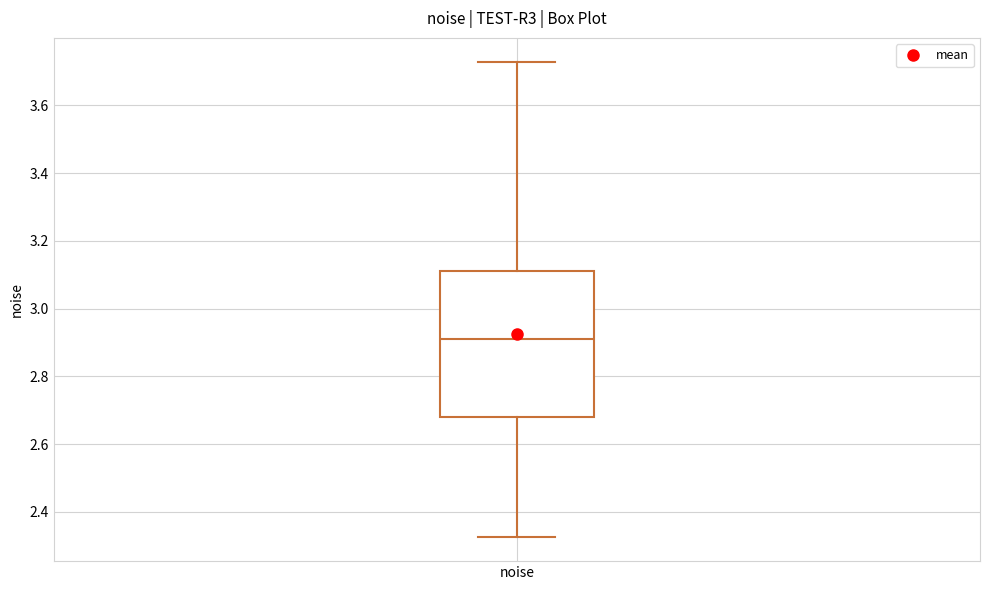

Read this box plot against the y-axis: the position of the median line, the range covered by the box, and the ends of both whiskers. The values are not printed on the chart, so give them approximately, as read against the axis.

median 2.92, box 2.68 to 3.12, whiskers 2.32 to 3.72